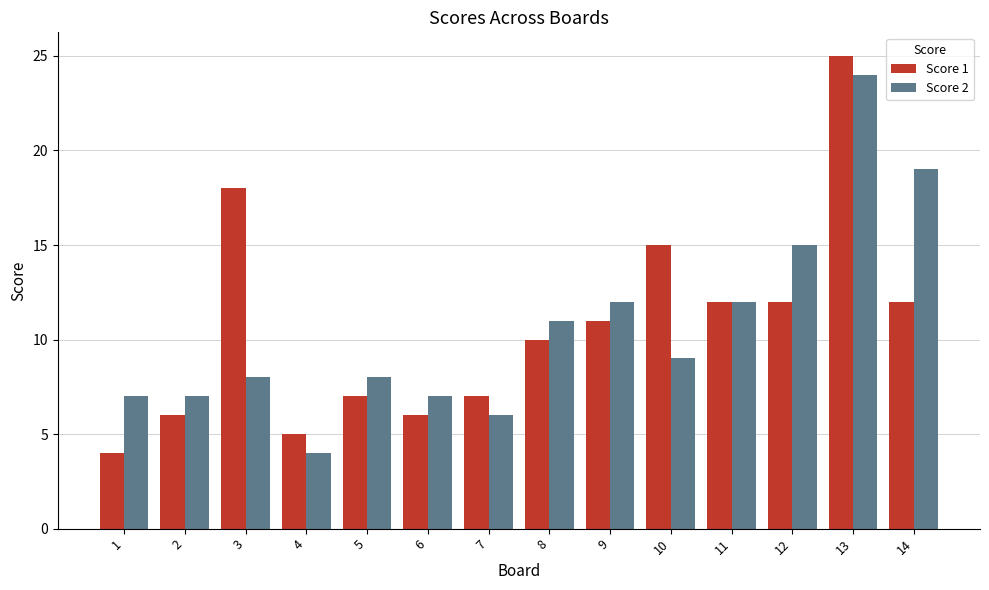

The Score 2 series shows 22 at 12. True or false?

False